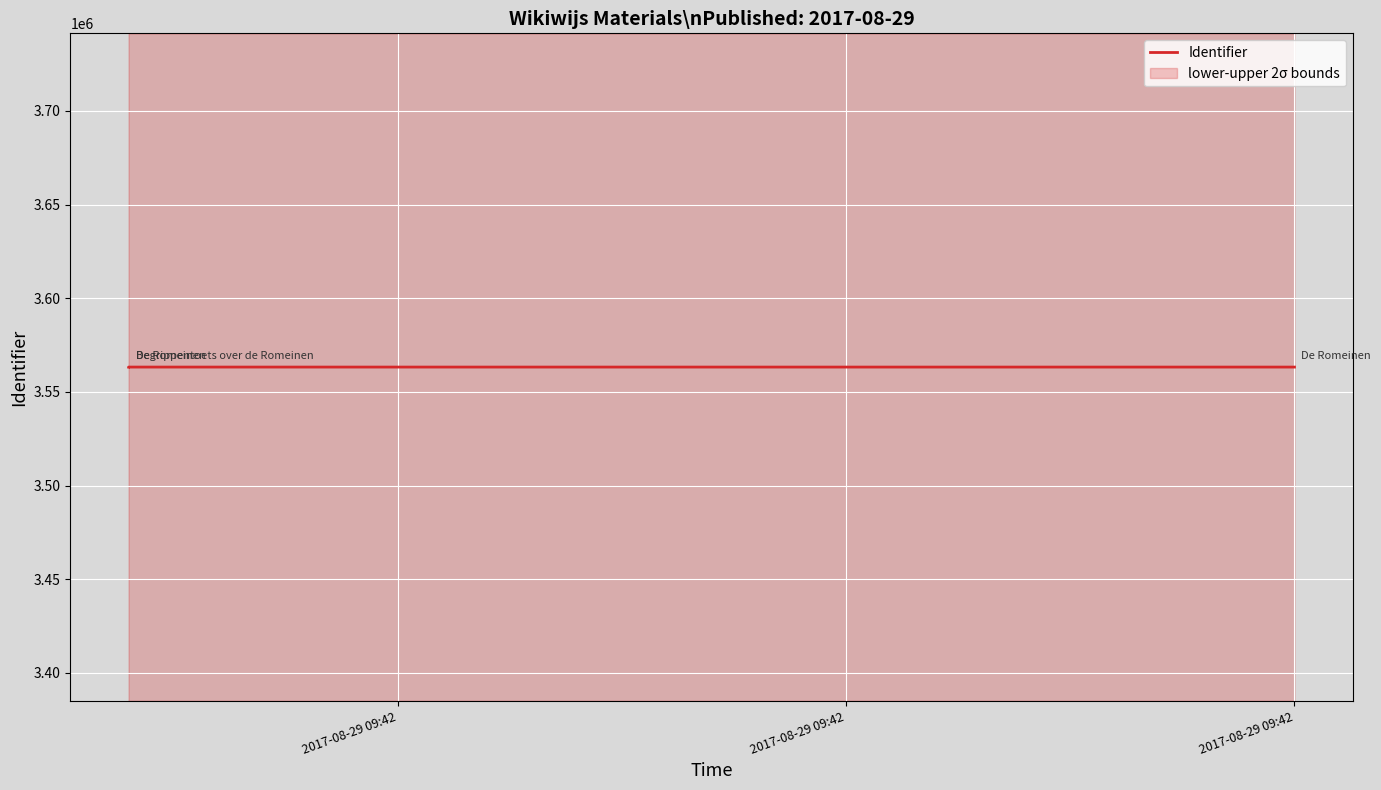

What is the change in value from 2017-08-29 09:42 to 2017-08-29 09:42?

-4